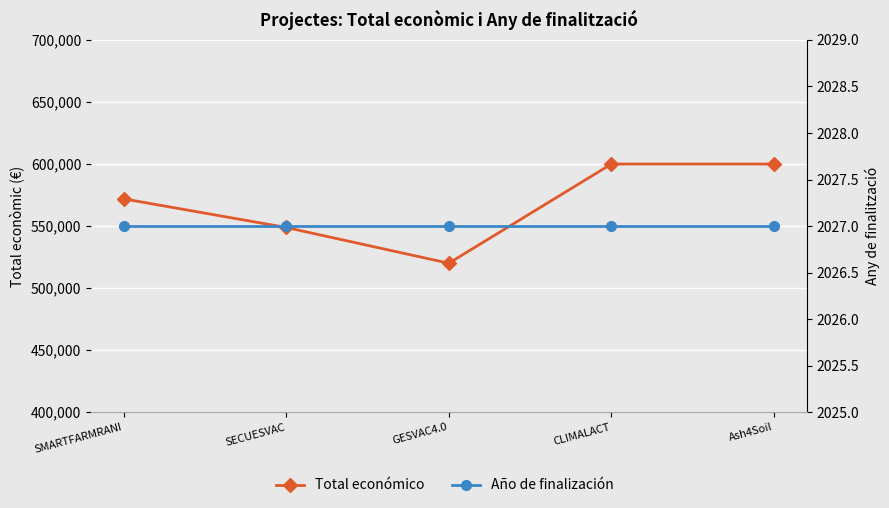

Reading left to right, extract all data points from this chart.

Total económico: SMARTFARMRANI=571965	SECUESVAC=548889	GESVAC4.0=520062	CLIMALACT=600000	Ash4Soil=600000
Año de finalización: SMARTFARMRANI=2027	SECUESVAC=2027	GESVAC4.0=2027	CLIMALACT=2027	Ash4Soil=2027